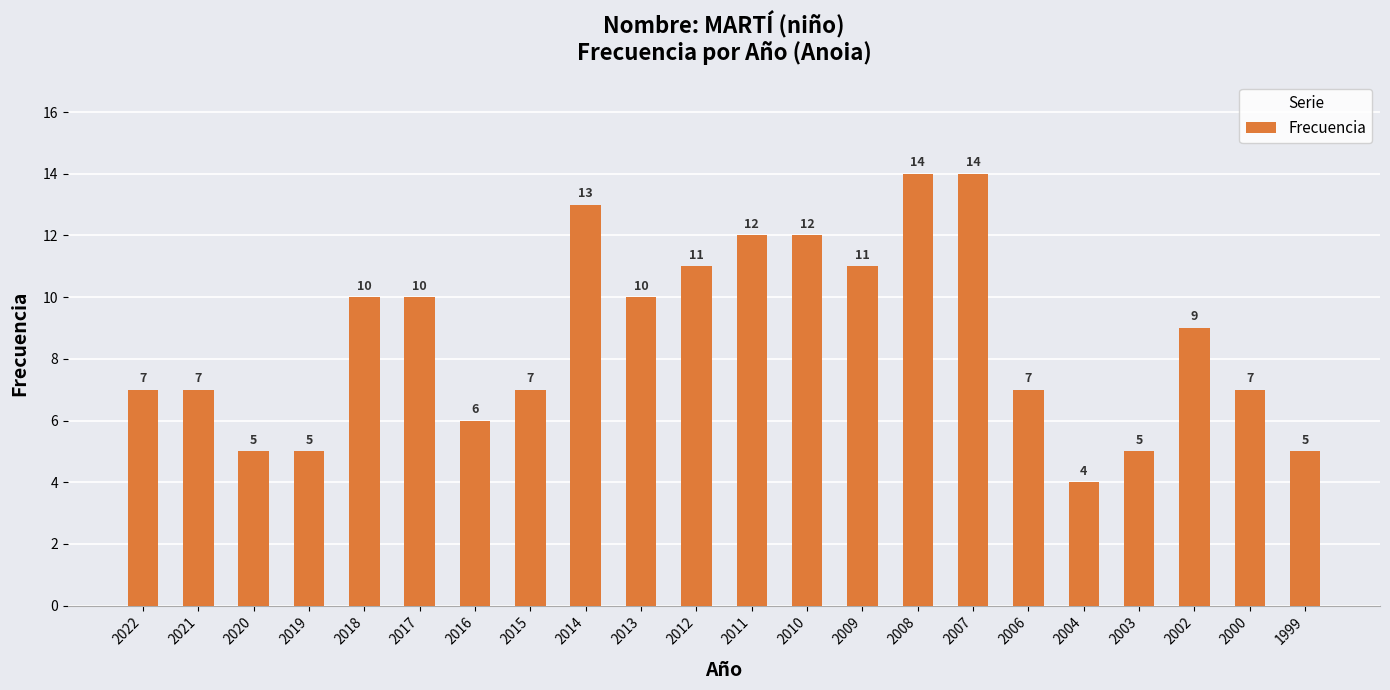

What is the difference between the values at 2020 and 2008?

9